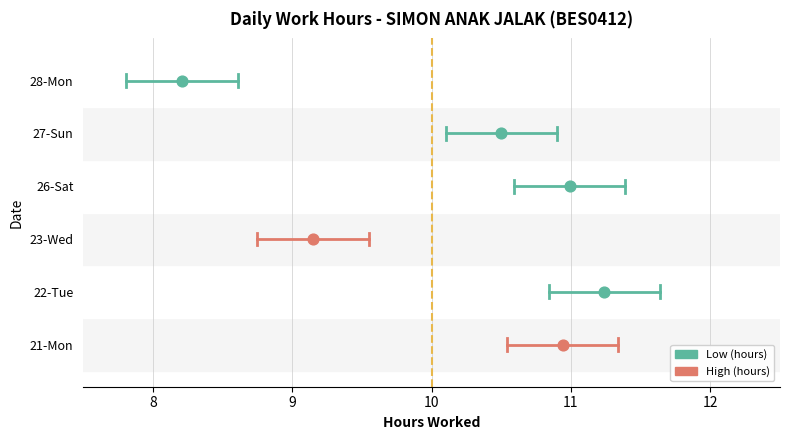

What is the change in value from 26-Sat to 27-Sun?

-0.5